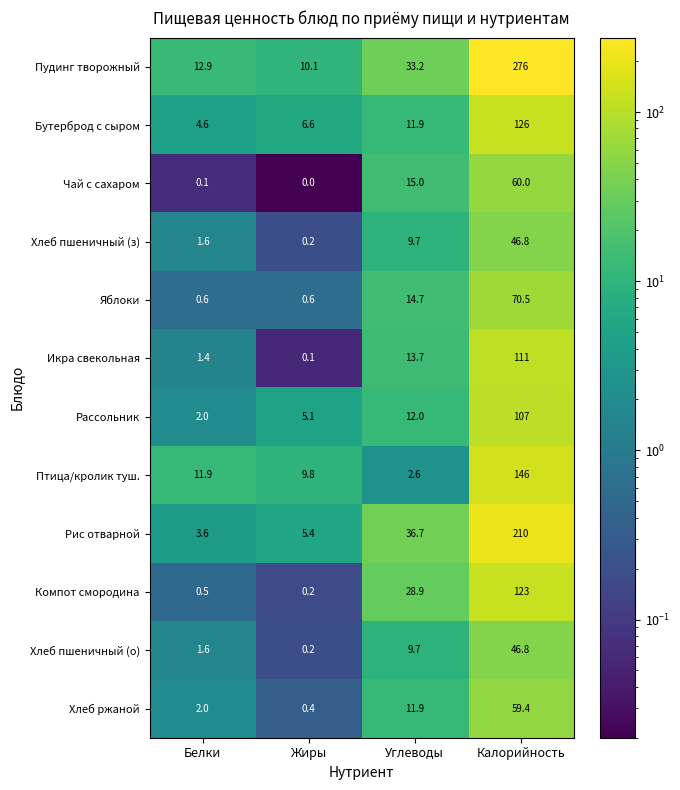

What is the spread (max minus min) of values at Калорийность?

229.2